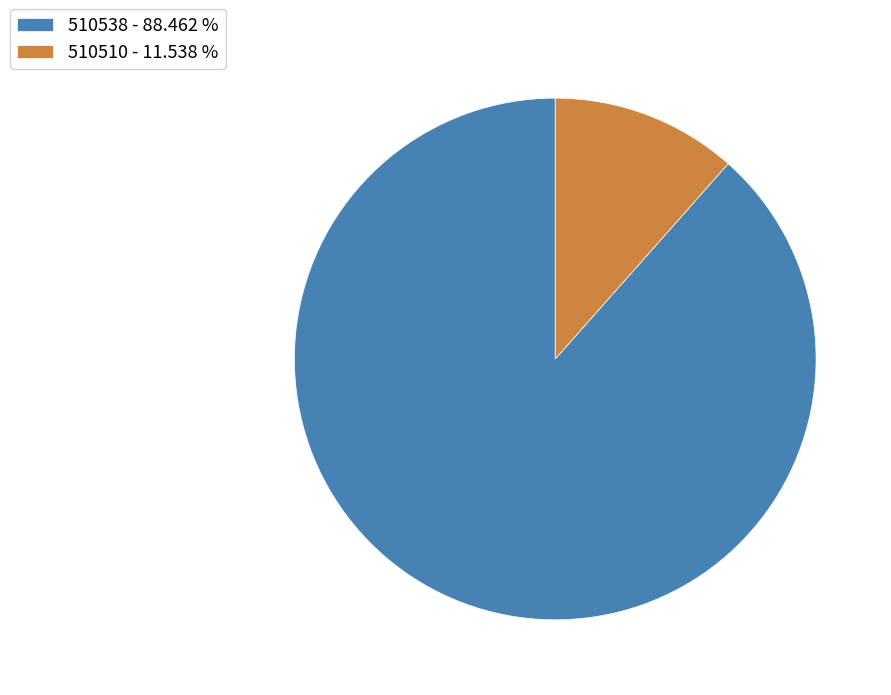

Between 510510 - 11.538 % and 510538 - 88.462 %, which is larger?

510538 - 88.462 %